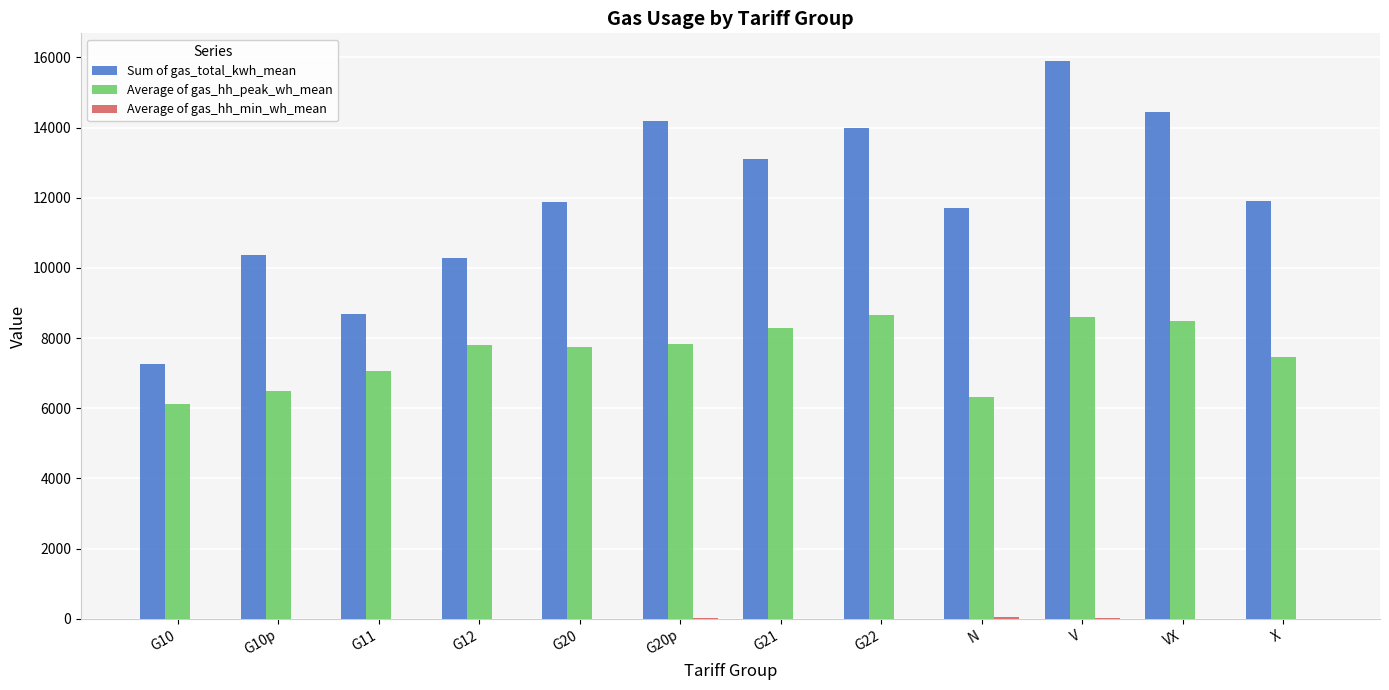

Are the bars grouped side by side (vs. stacked)?

Yes